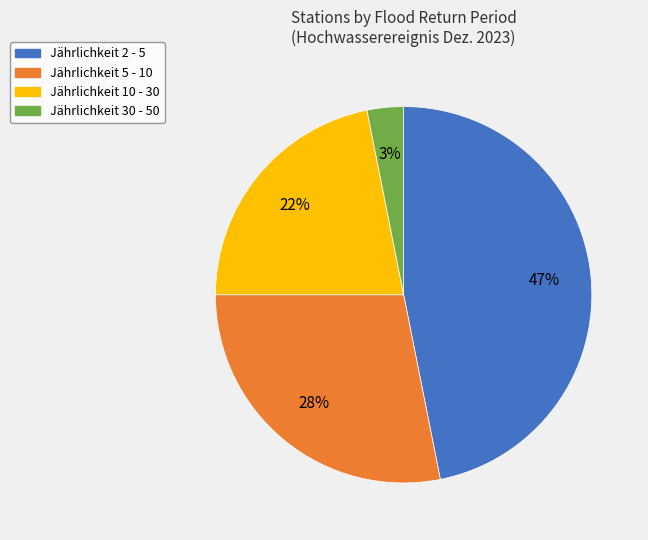

Does any single category account for the majority?

No